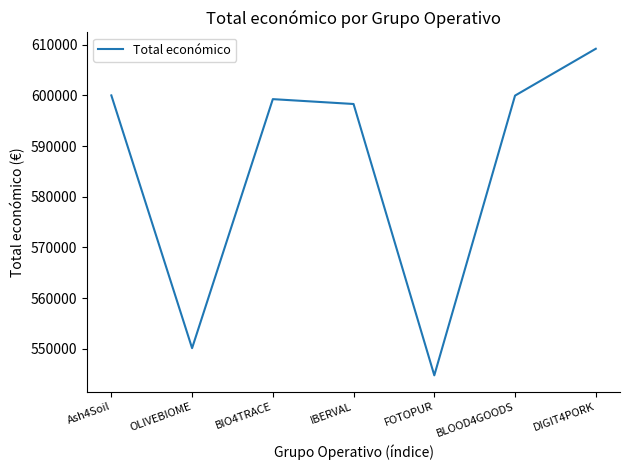

What is the difference between the values at IBERVAL and BLOOD4GOODS?

1657